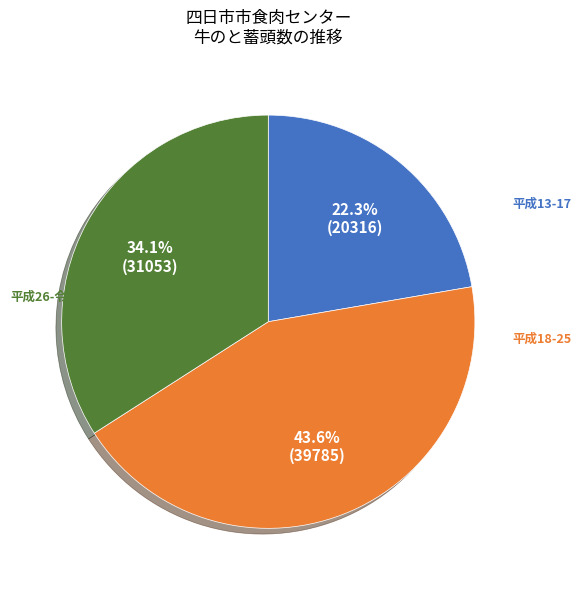

Does any single category account for the majority?

No